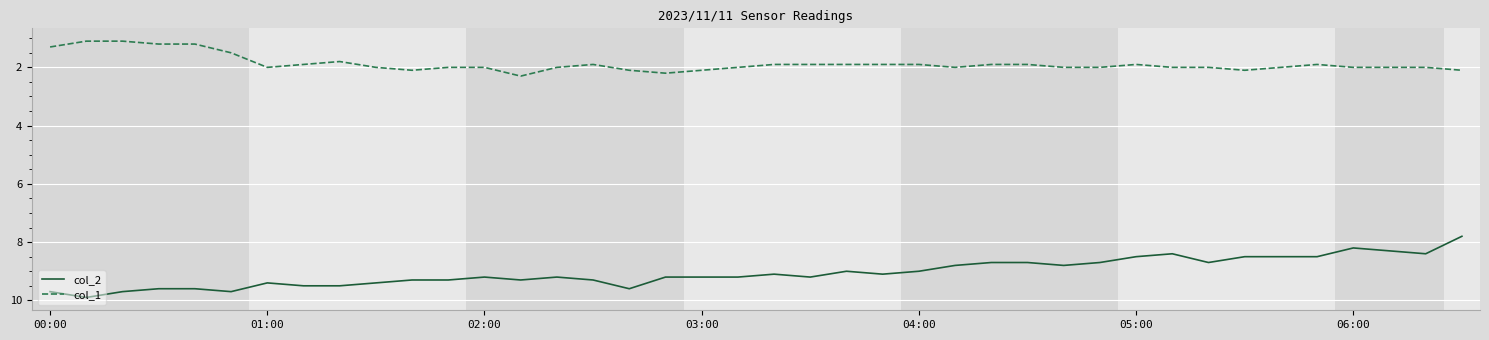

Which series has the largest range (max minus min)?

col_2